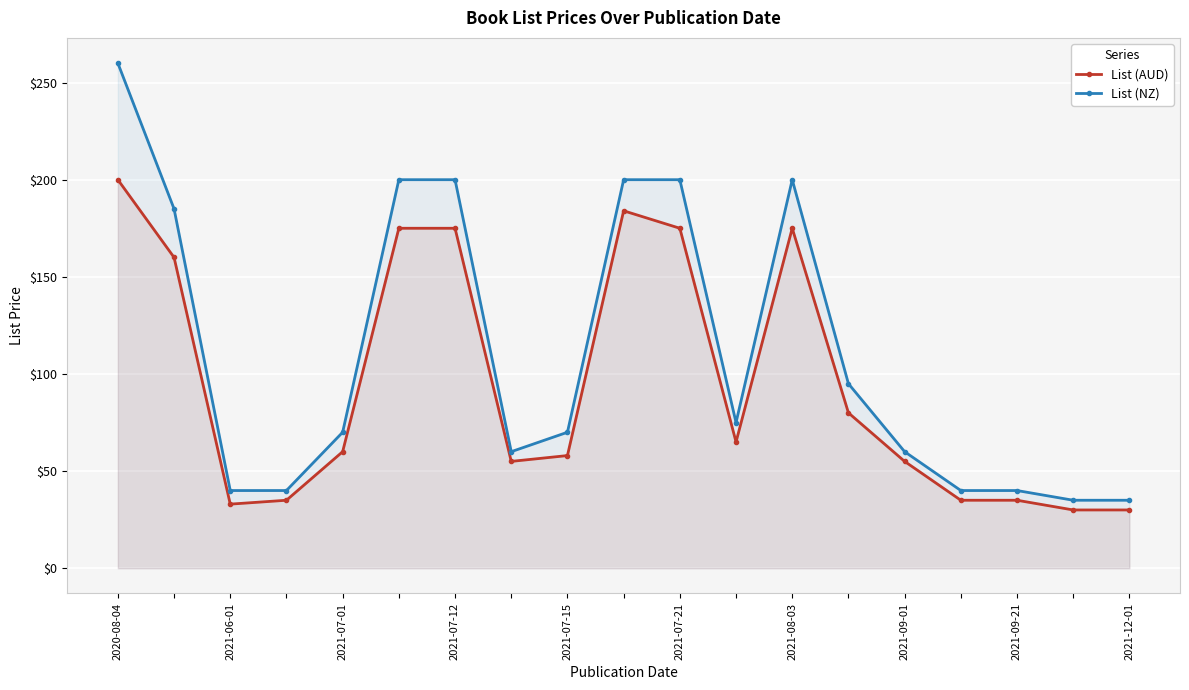

What is the difference between the maximum and minimum values in the List (AUD) series?

170.0